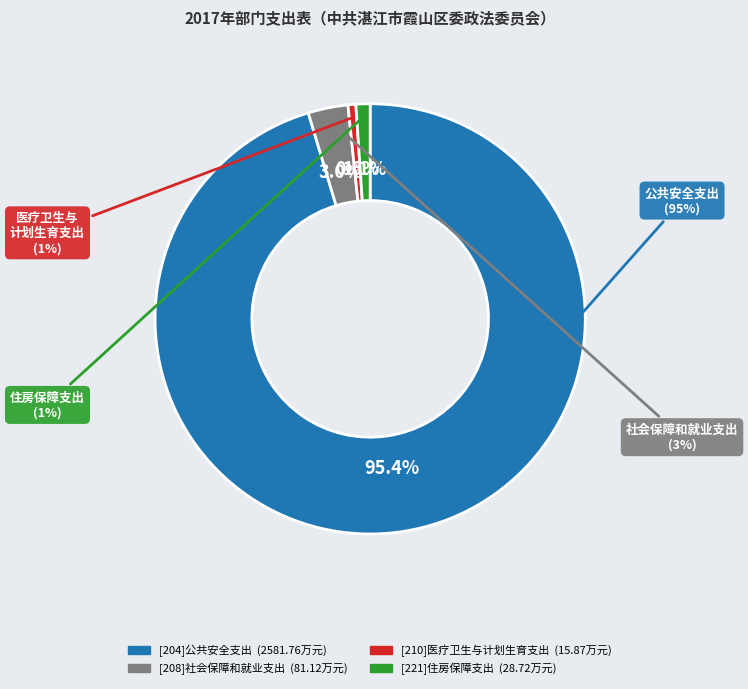

To the nearest percent, what is the combined percentage of [210]医疗卫生与计划生育支出 and [208]社会保障和就业支出?

4%